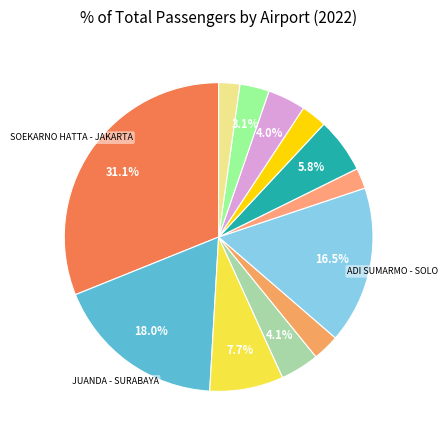

How many slices are in this pie chart?

12